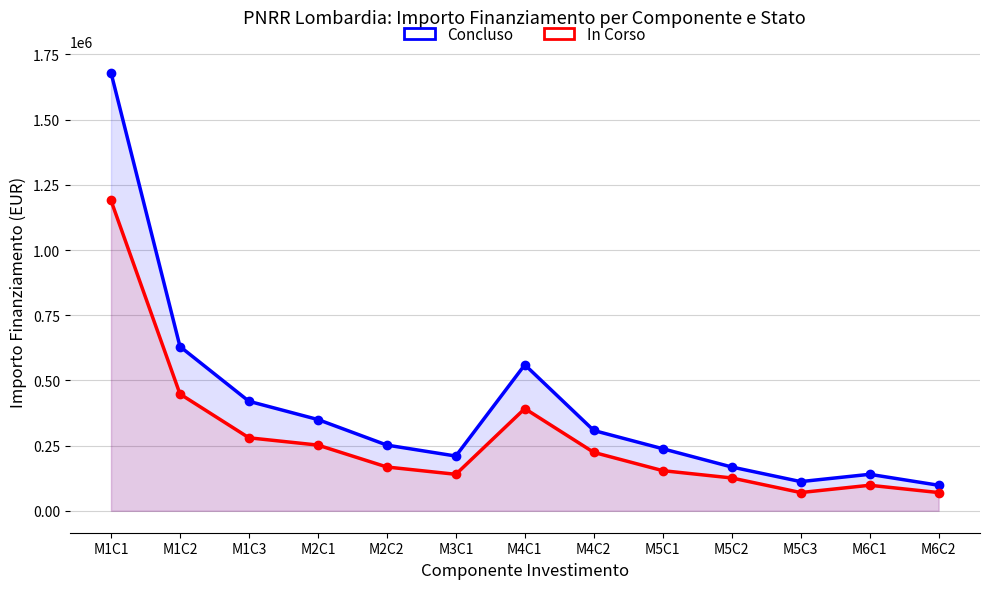

List the series in order of their peak value, lowest first.

In Corso, Concluso